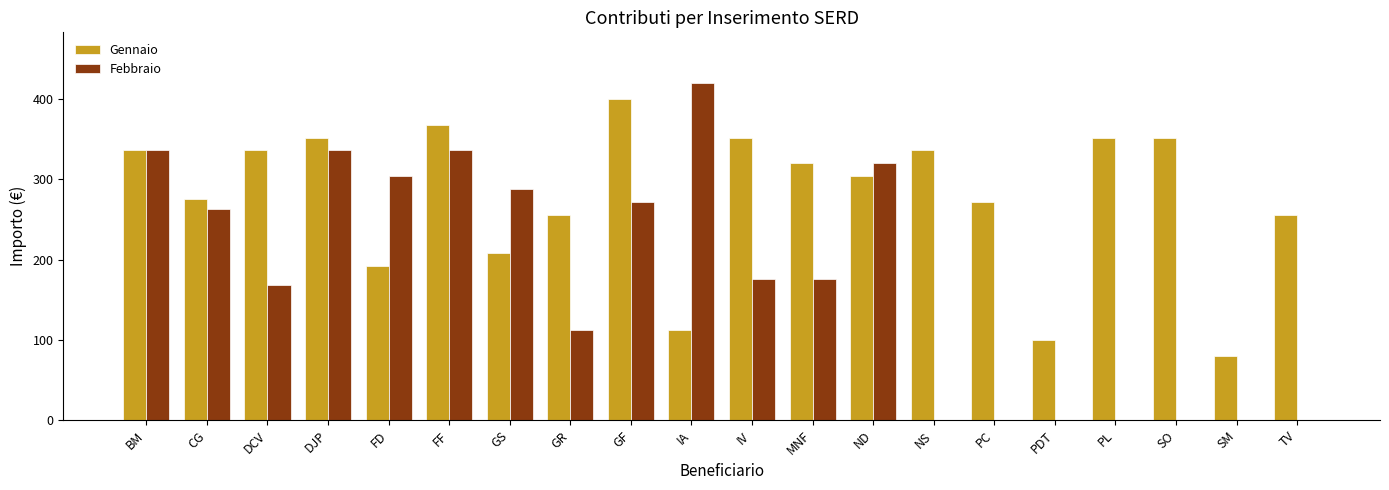

Which label corresponds to the largest value in the chart?

IA